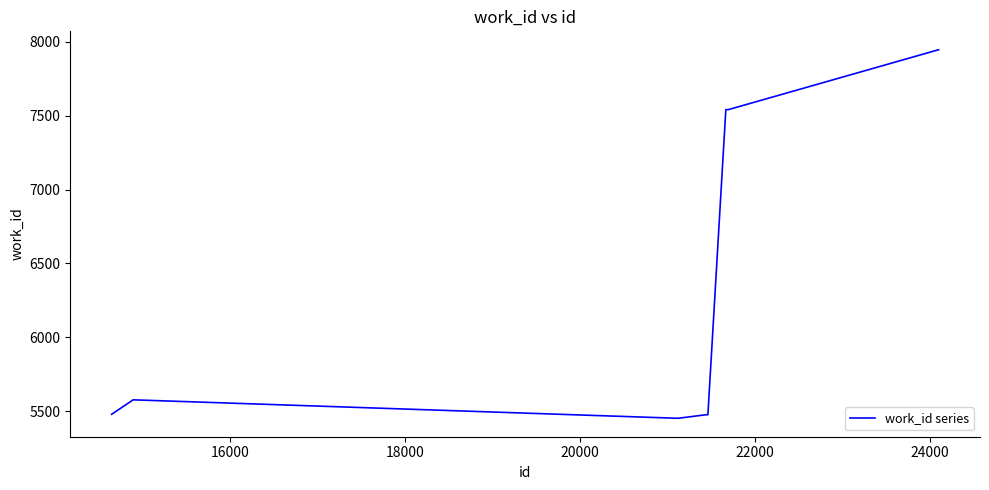

What is the minimum value shown in the chart?

5452